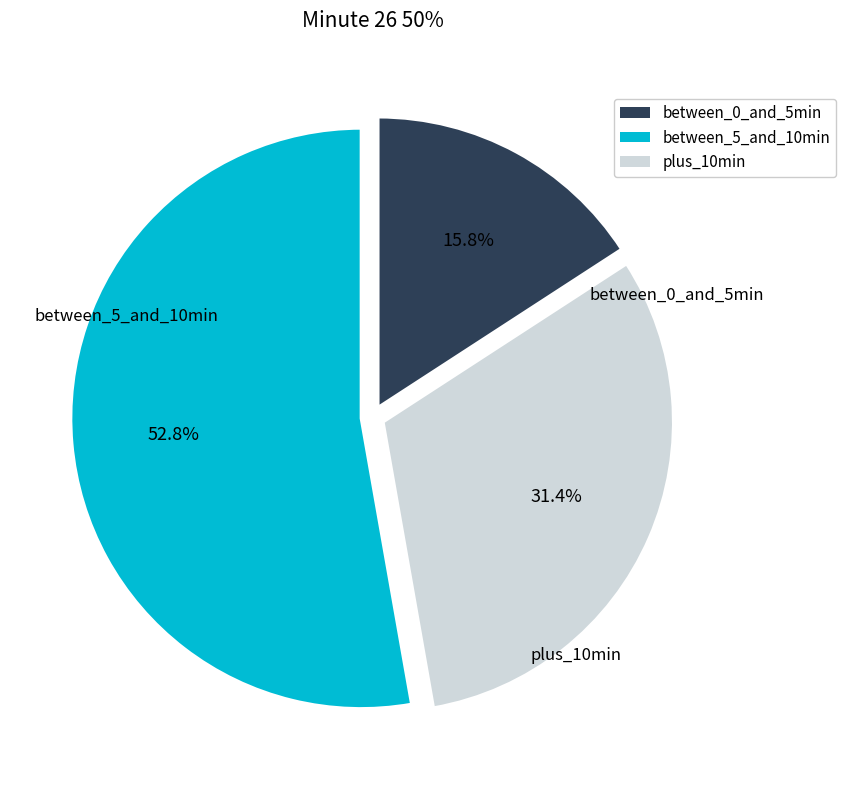

Does any single category account for the majority?

Yes